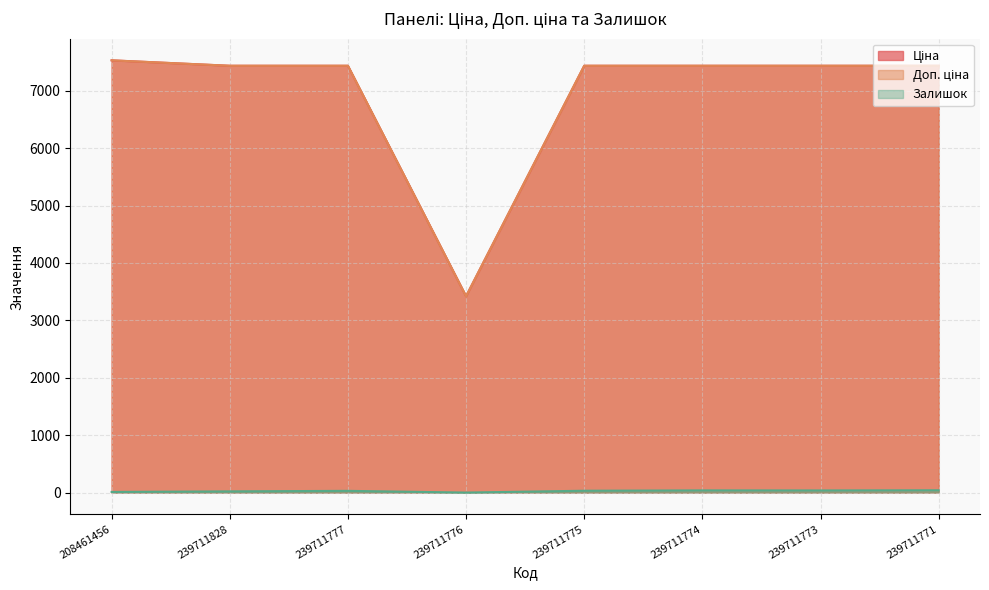

At which label does Доп. ціна reach its minimum?

239711776